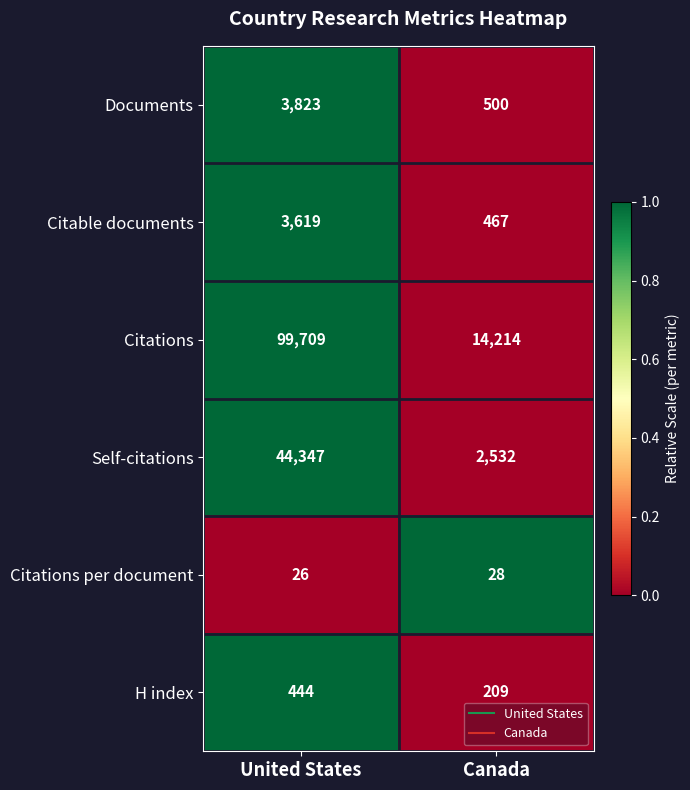

Where is Citations nearest to the value 56961?

Canada